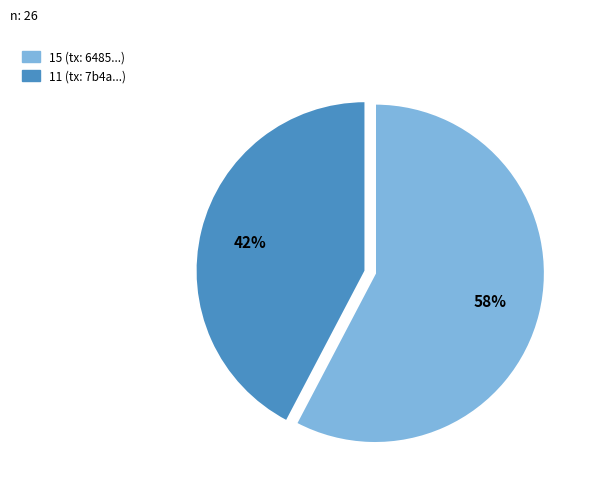

To the nearest percent, what is the average slice percentage?

50%